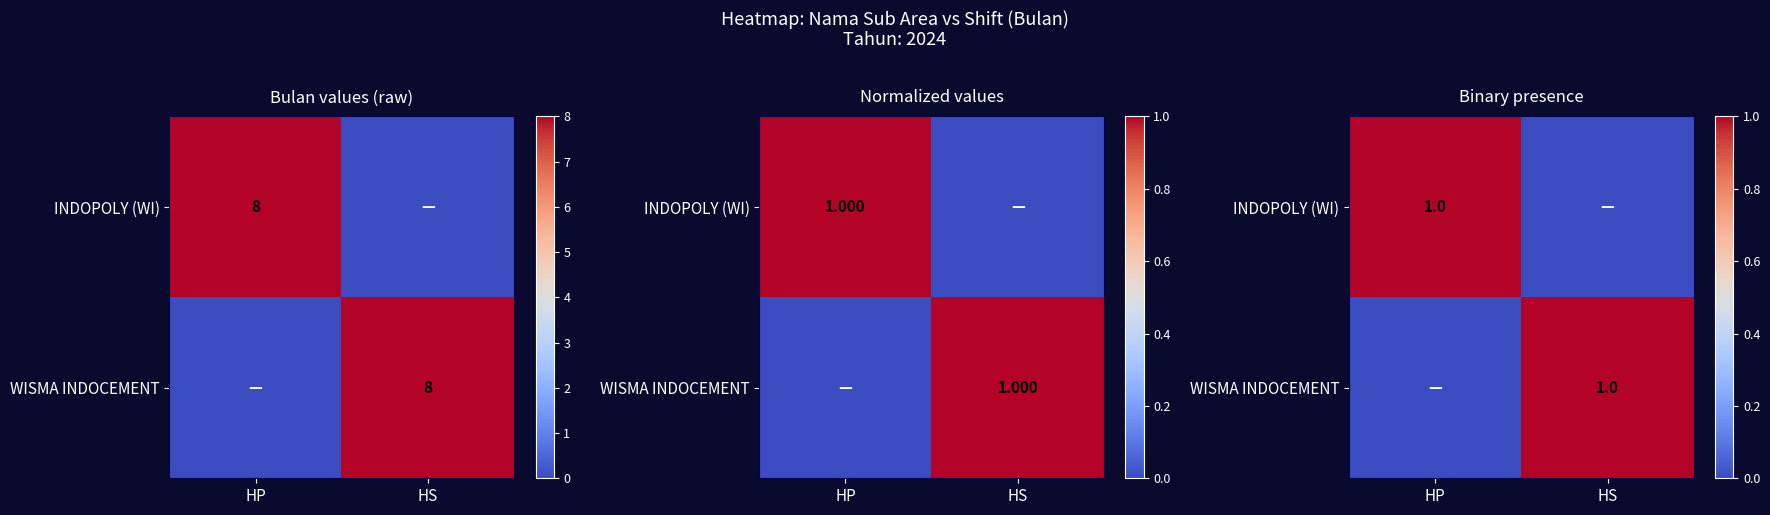

Count the number of data series in this chart.

2